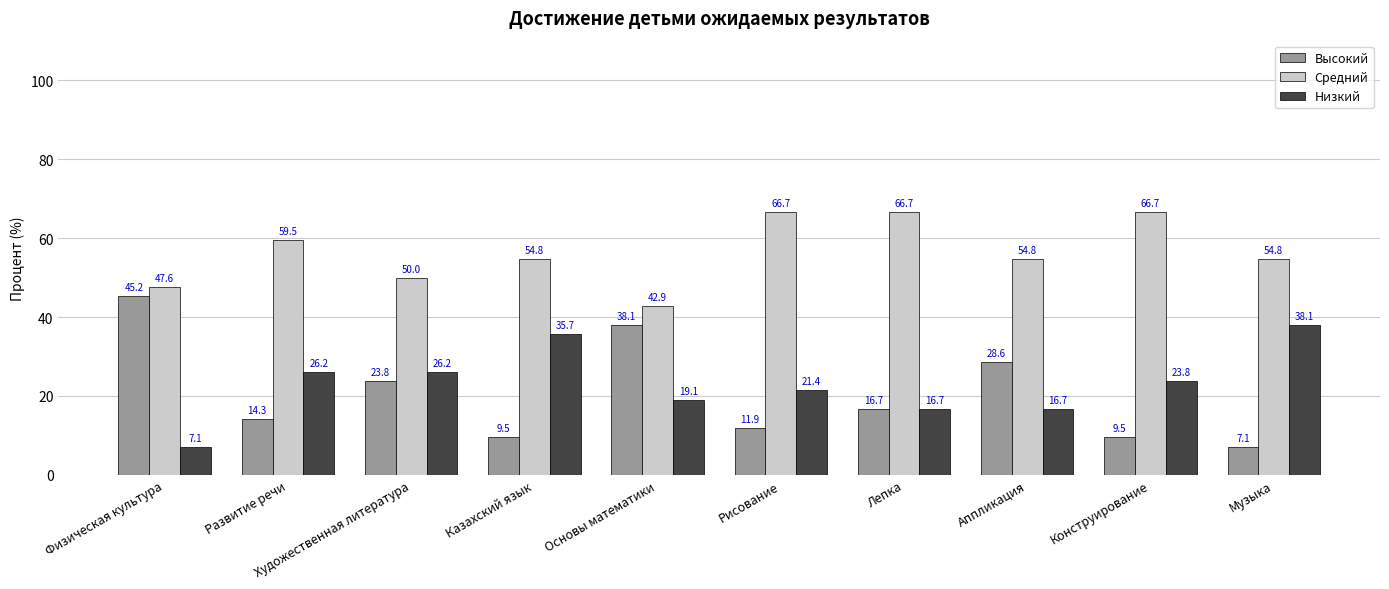

Rank the series at Основы математики from highest to lowest value.

Средний, Высокий, Низкий